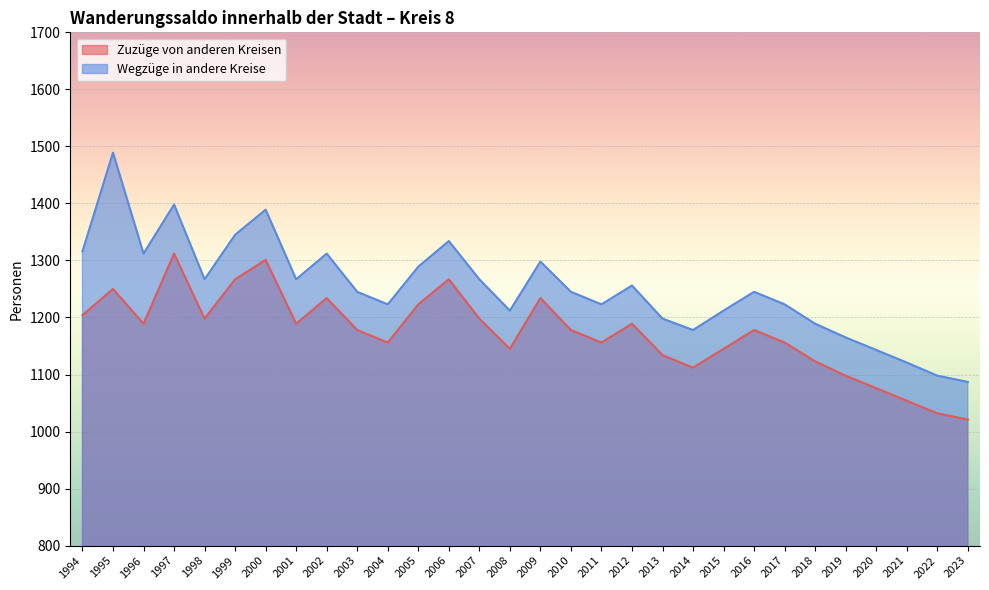

In Wegzüge in andere Kreise, how many points are higher than both neighbors (excluding endpoints)?

8